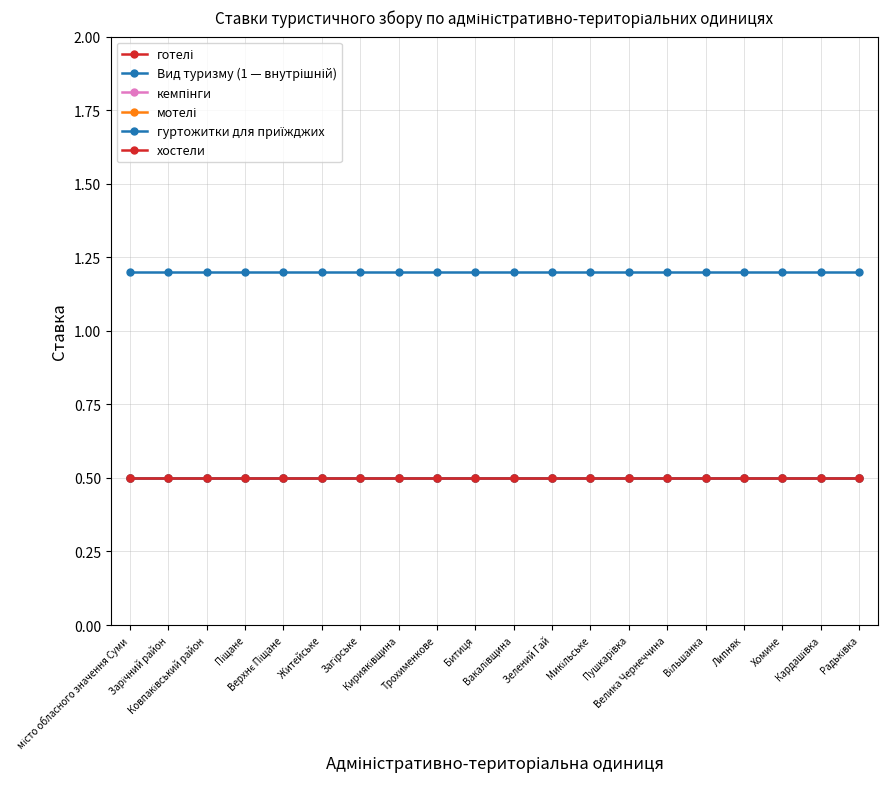

At which label is мотелі closest to 0?

місто обласного значення Суми